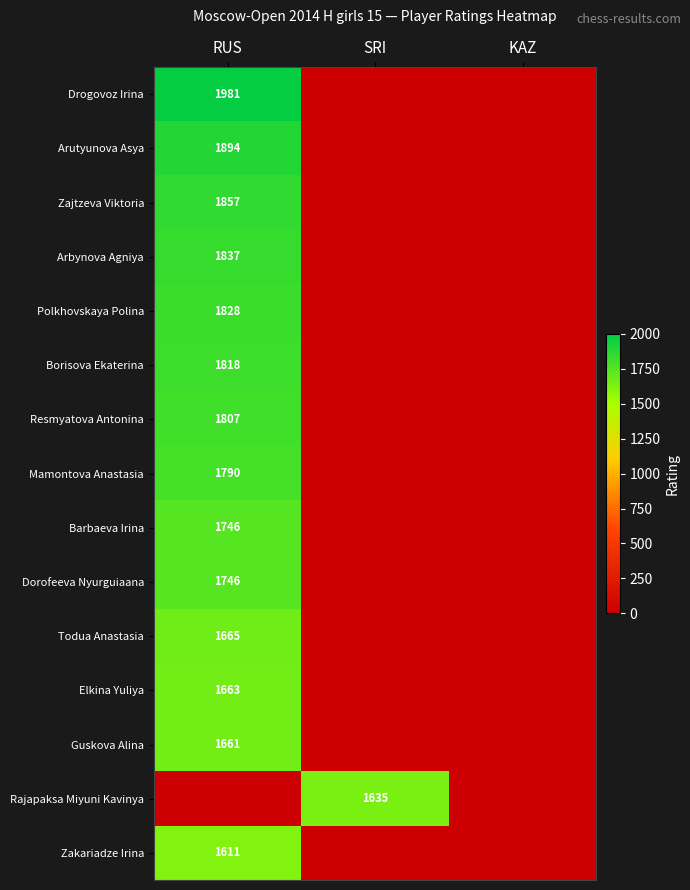

Is it true that Elkina Yuliya equals 2843 at RUS?

False